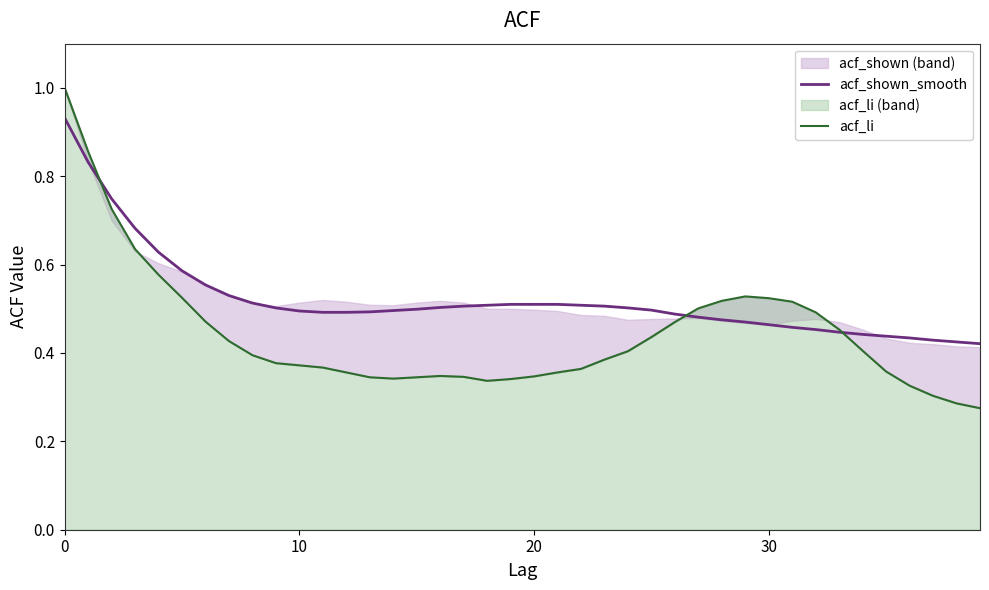

Does the chart have visible grid lines?

No